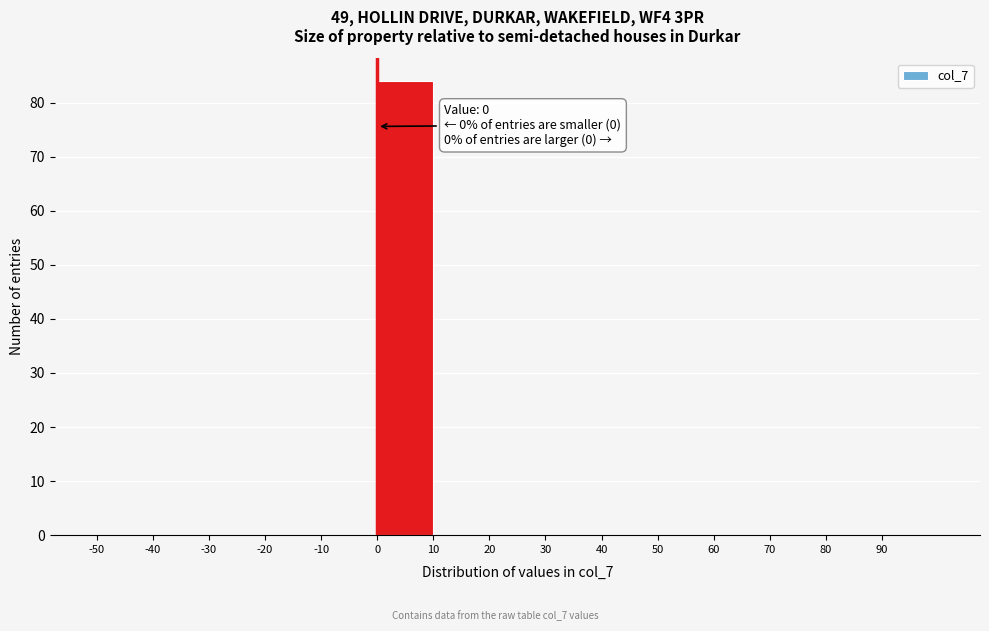

Over which range of the x-axis is the bar tallest?

0 to 10